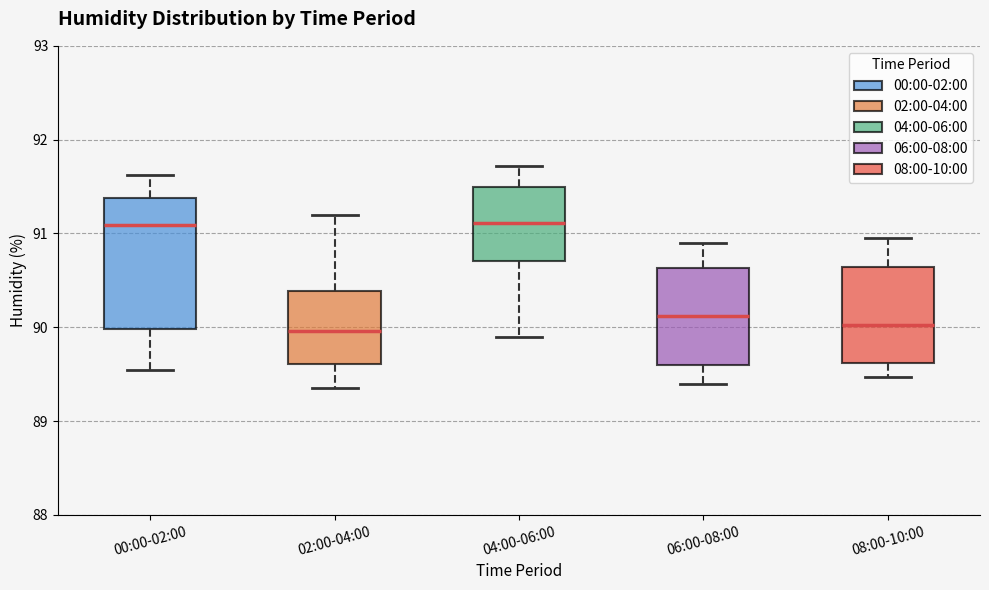

Comparing the boxes themselves (not the whiskers), which one is the tallest?

00:00-02:00